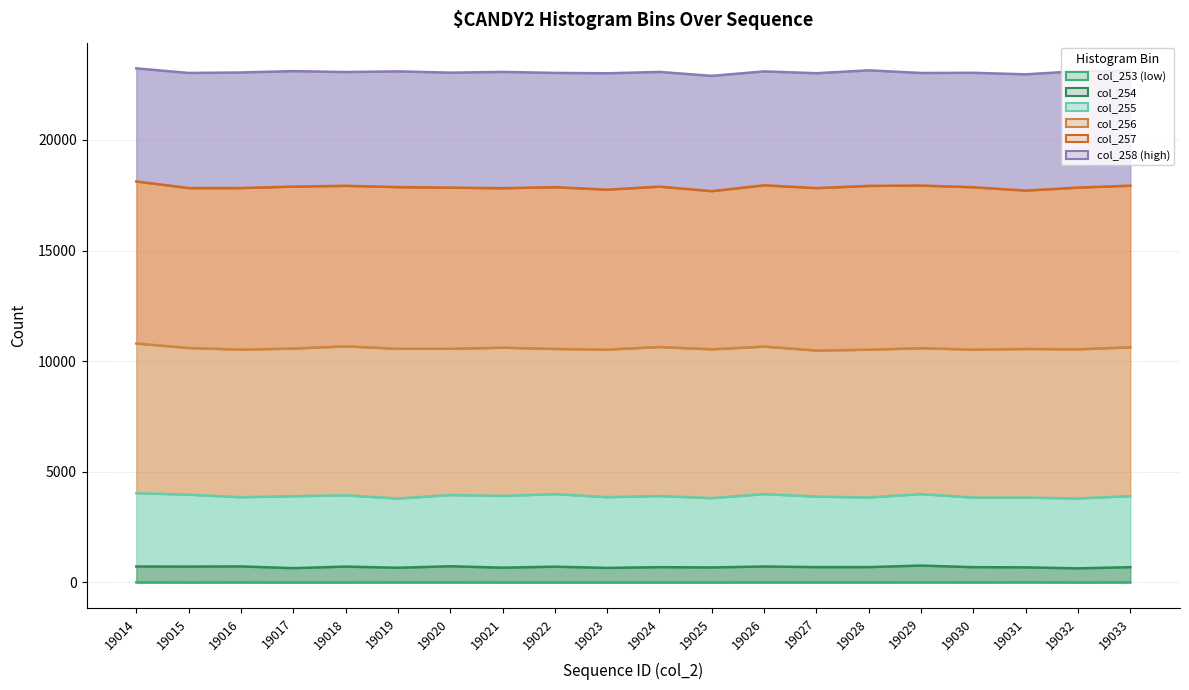

How many interior local valleys does the col_253 line series have?

4